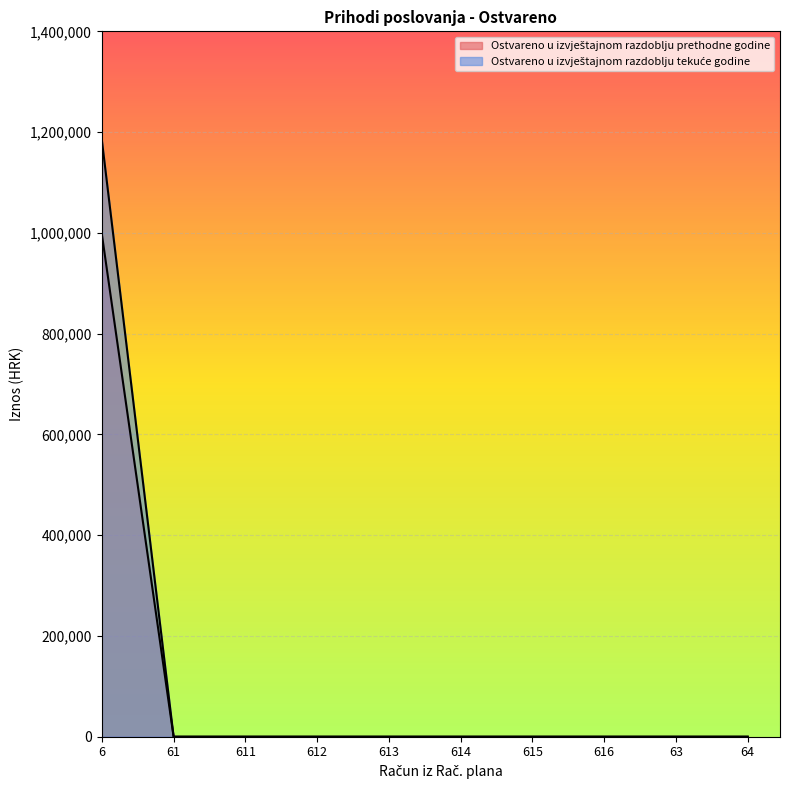

What are all the series names shown in the legend?

Ostvareno u izvještajnom razdoblju prethodne godine, Ostvareno u izvještajnom razdoblju tekuće godine